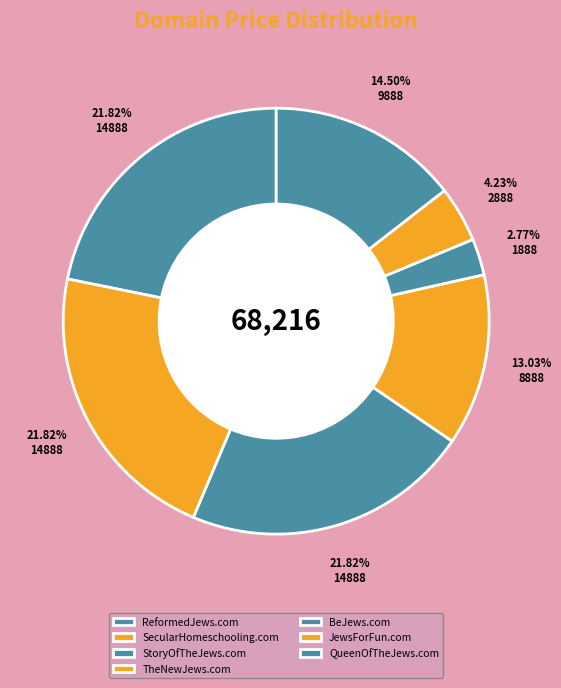

How many slices are in this pie chart?

7